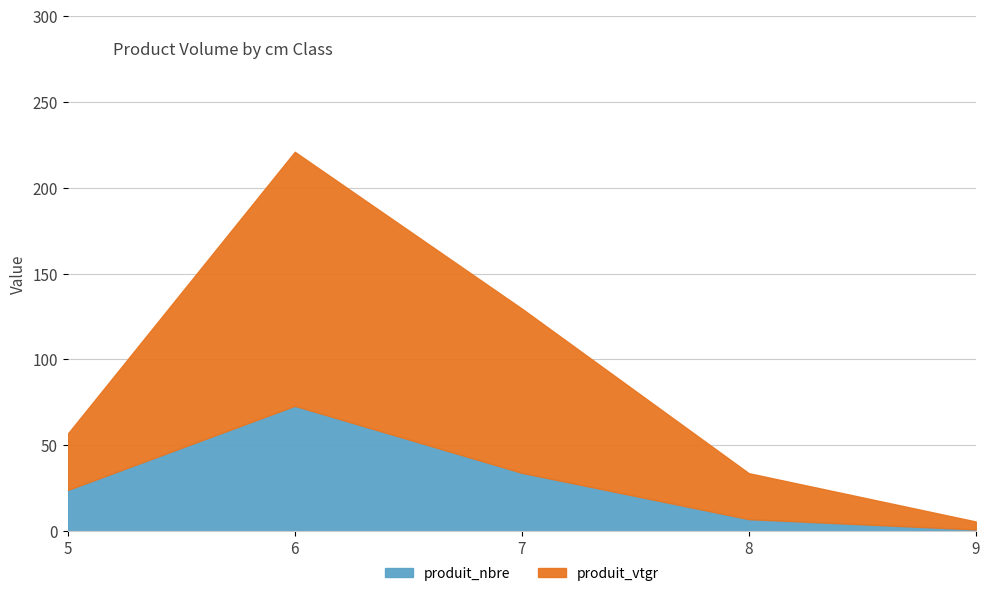

Which series has the largest total across all categories?

produit_vtgr